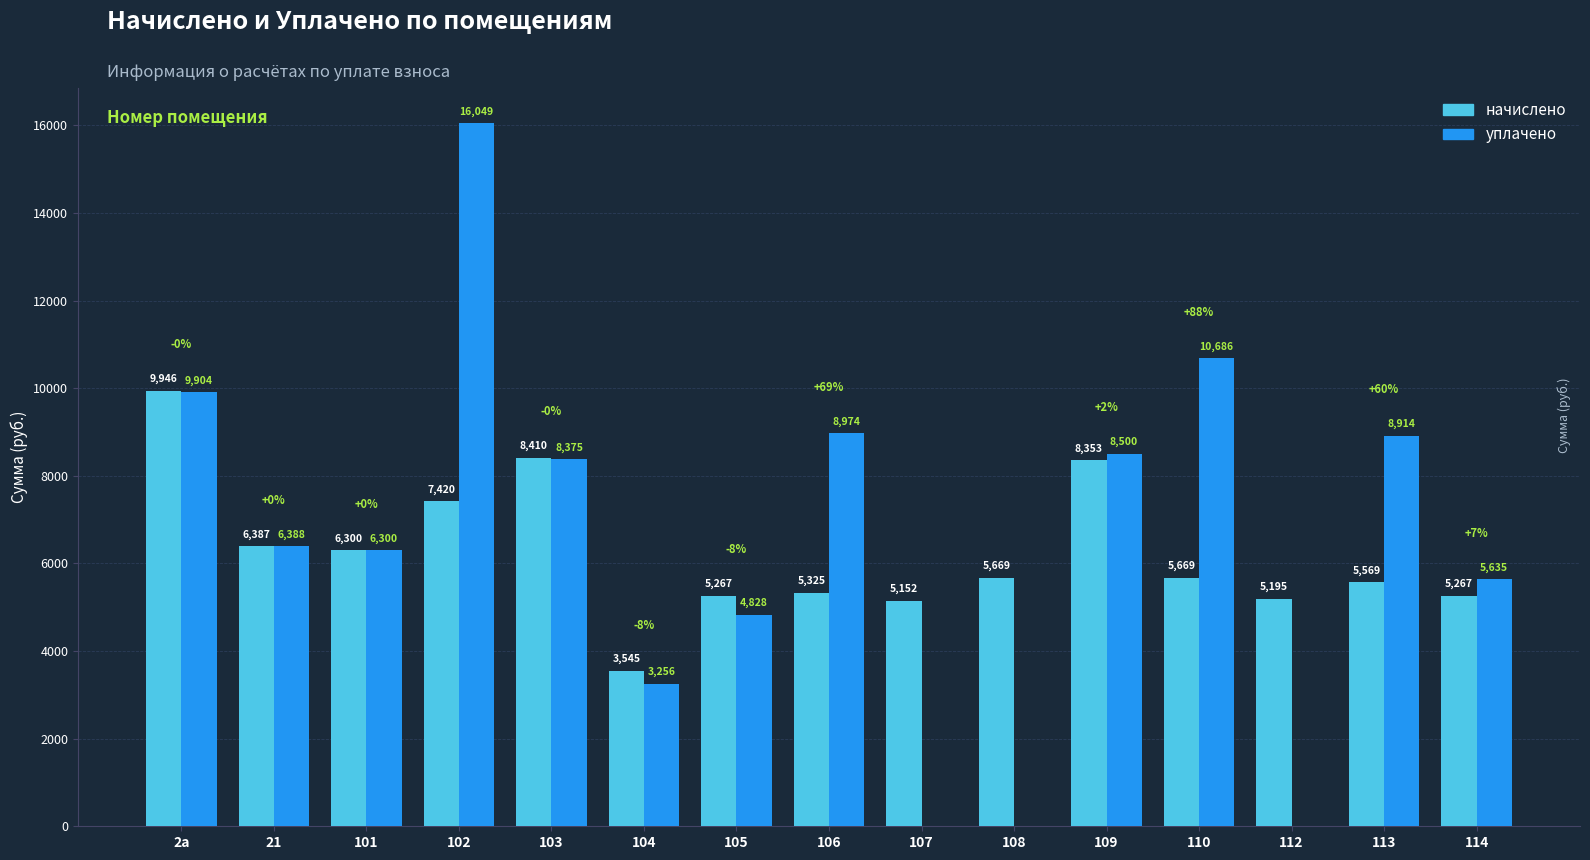

Is the value of уплачено at 113 greater than the value of начислено at 101?

Yes